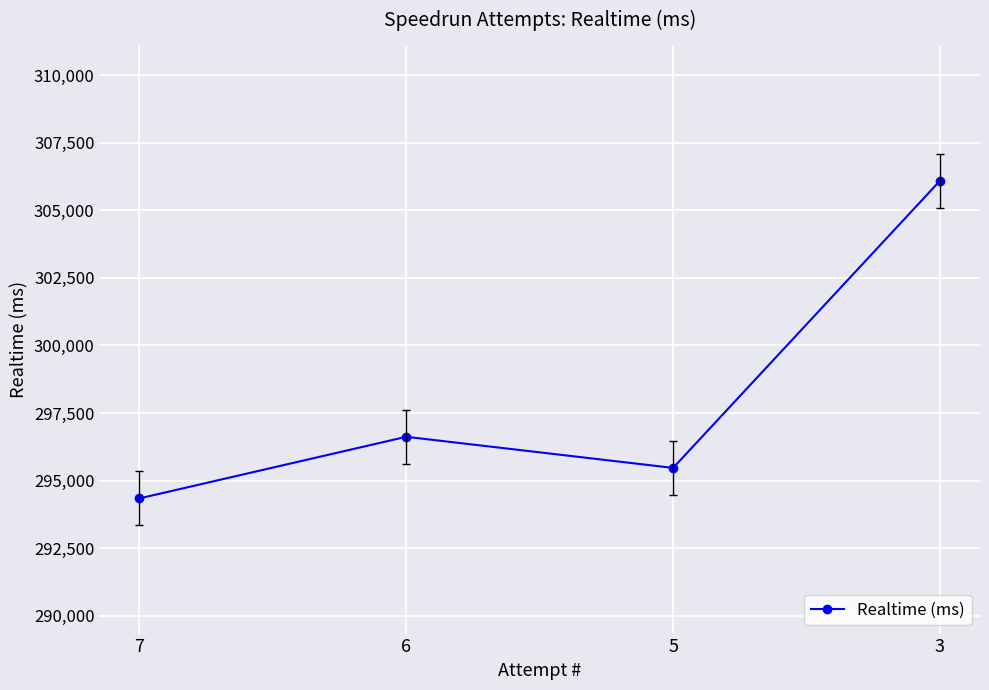

How many interior local peaks (higher than both neighbors) does the data have?

1